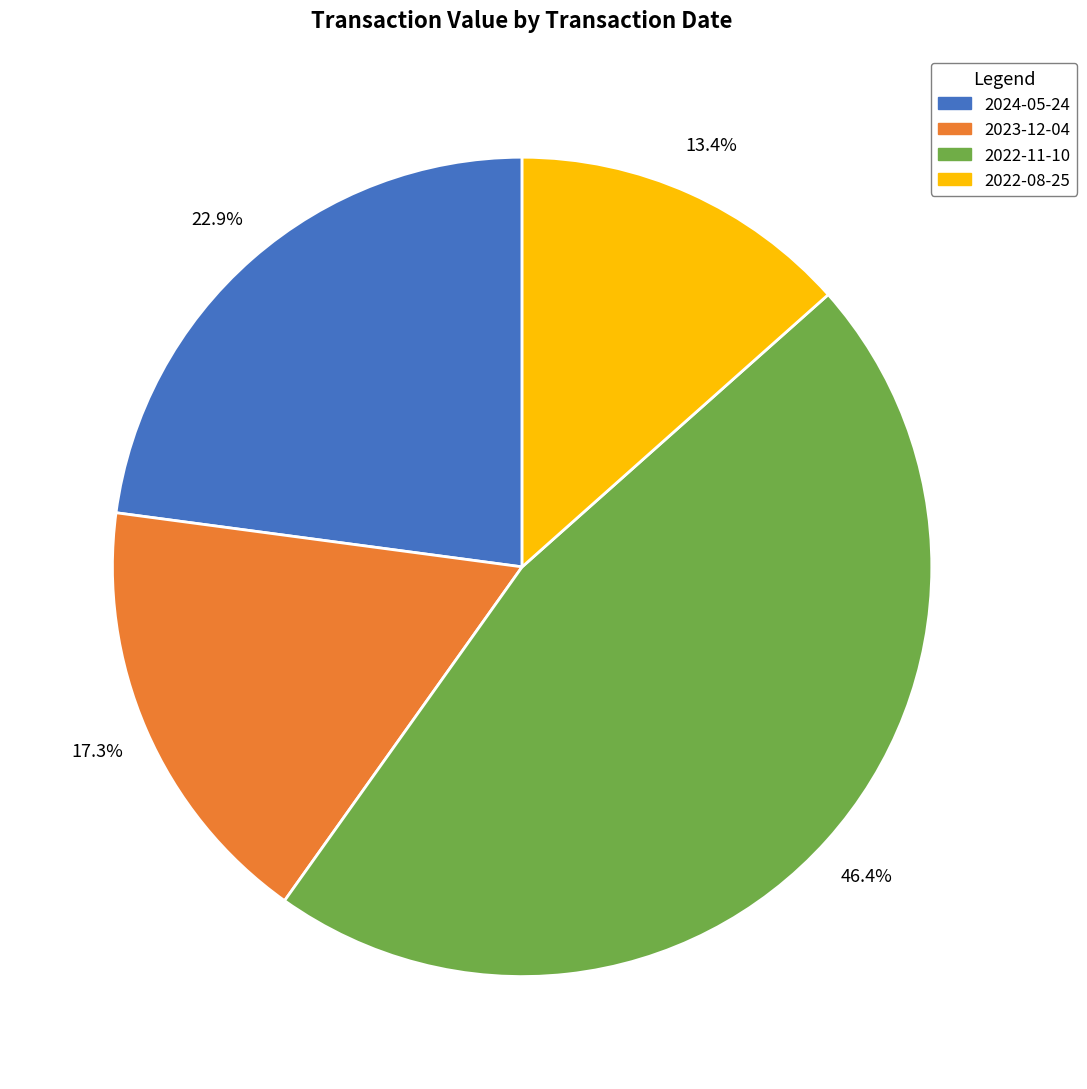

What is the total percentage of 2024-05-24 and 2022-08-25?

36.3%